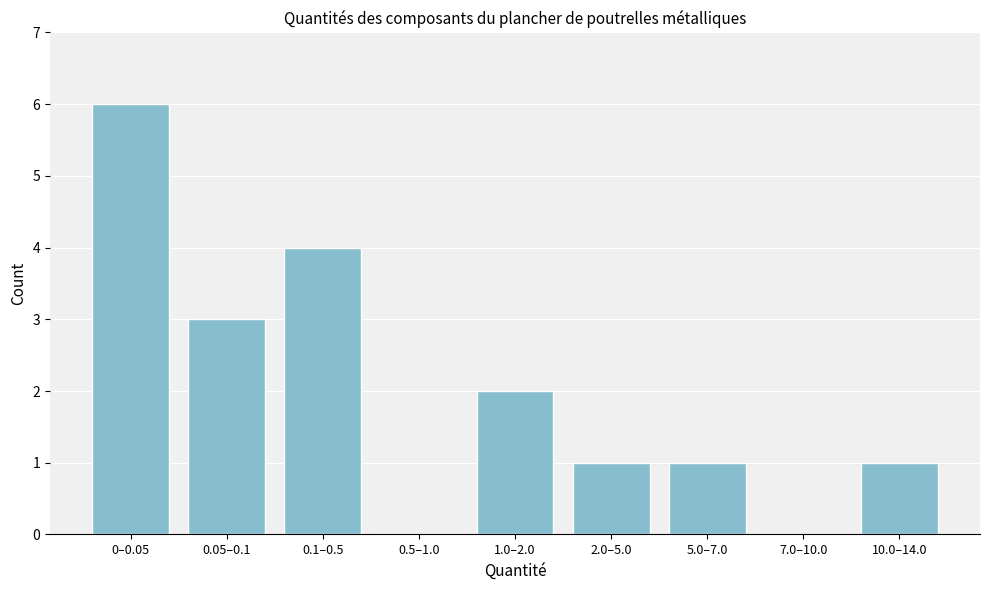

Reading left to right, what are all the values shown in this chart?

0–0.05=6	0.05–0.1=3	0.1–0.5=4	0.5–1.0=0	1.0–2.0=2	2.0–5.0=1	5.0–7.0=1	7.0–10.0=0	10.0–14.0=1